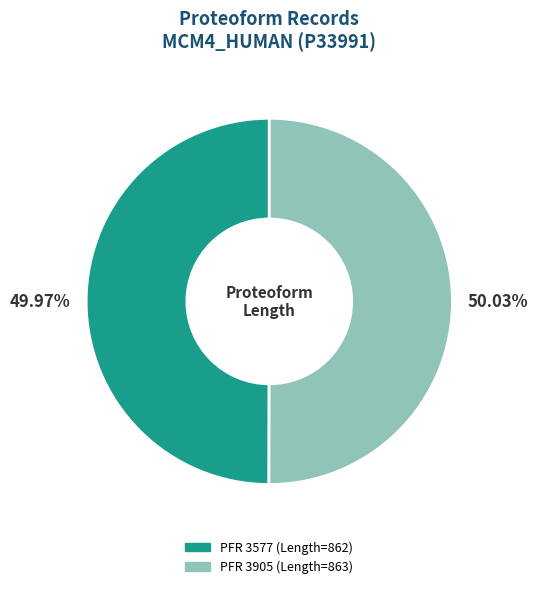

Does any single category account for the majority?

Yes